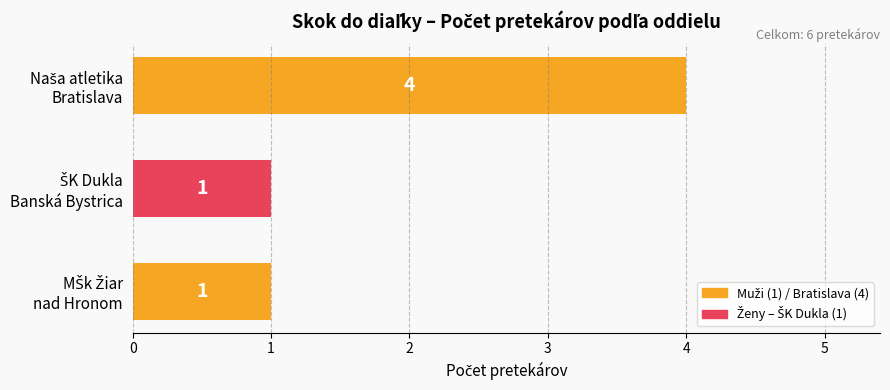

What is the maximum value shown in the chart?

4